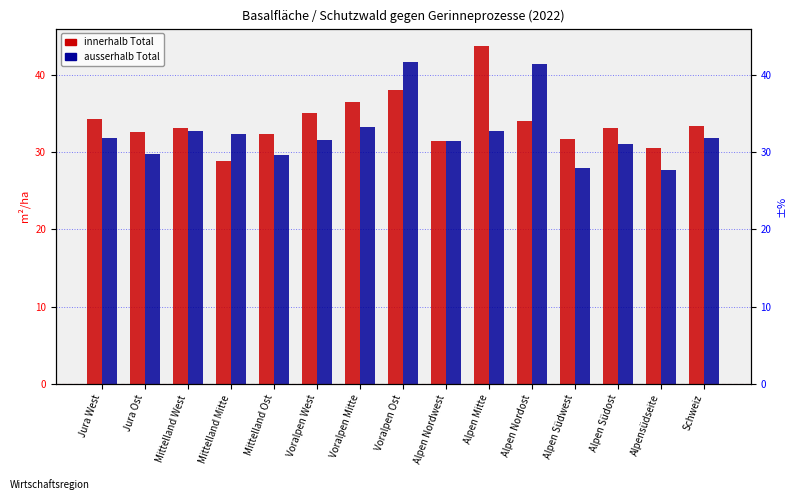

List the series in order of their peak value, highest first.

innerhalb Total, ausserhalb Total